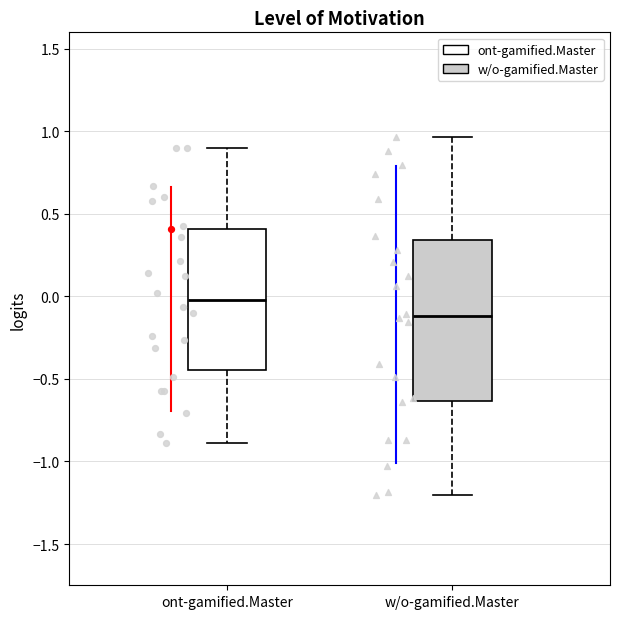

Which box's median line is the highest?

ont-gamified.Master